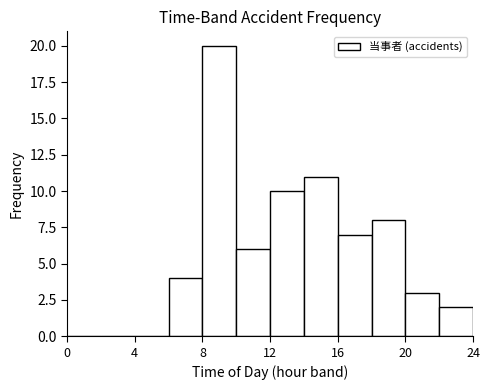

Which range on the x-axis has the tallest bar?

8 to 10